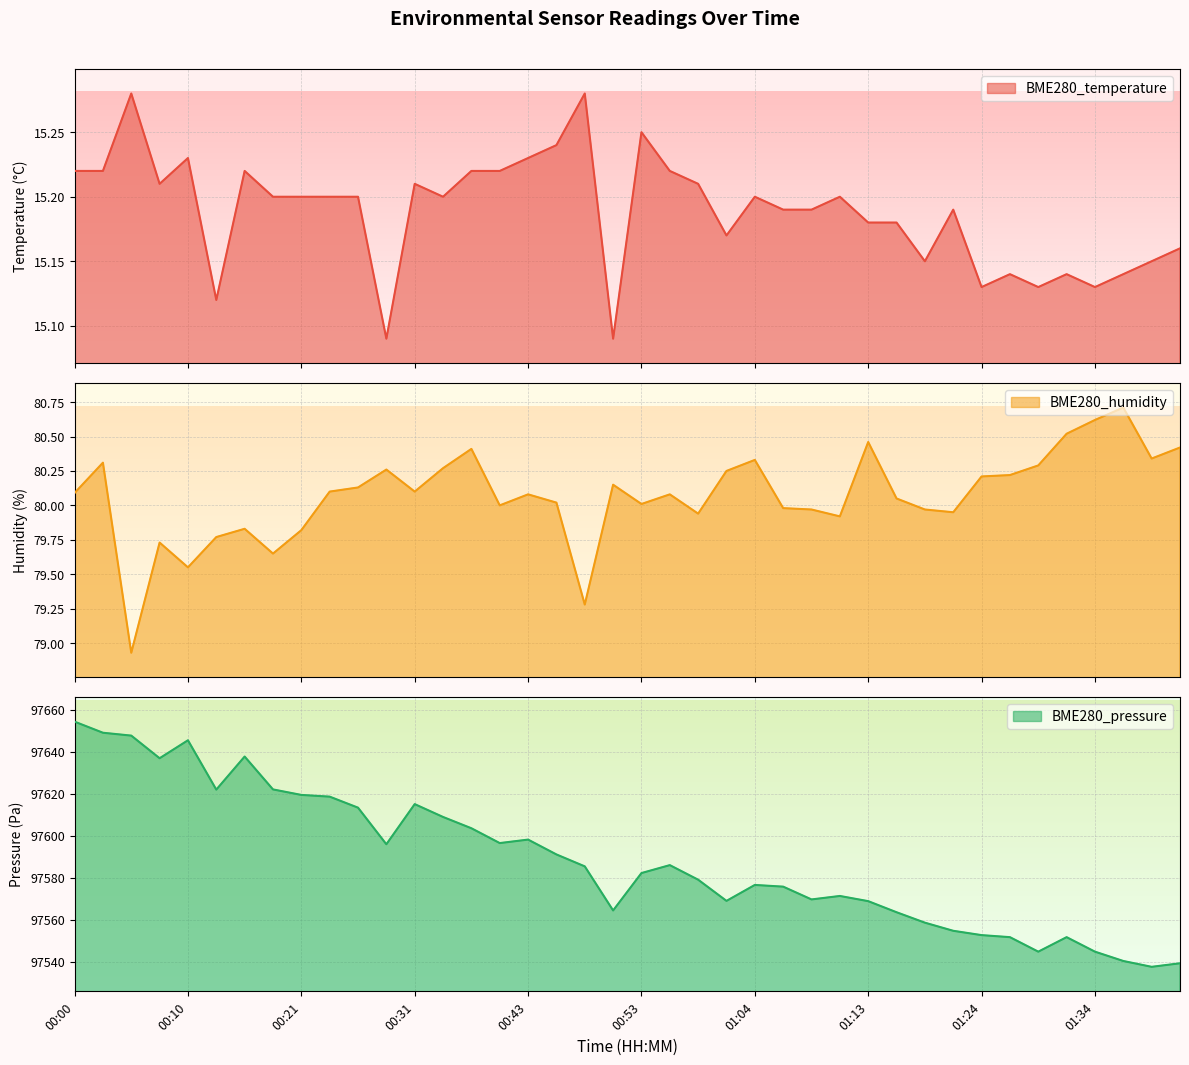

At which category does BME280_pressure reach its first local peak?

00:10